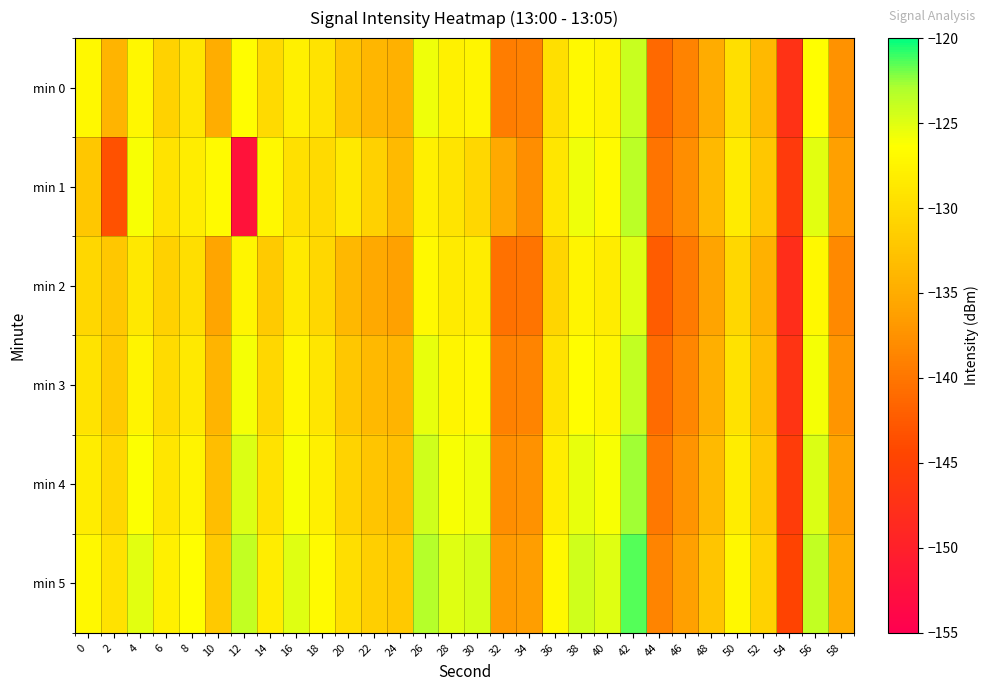

What is the smallest value displayed?

-152.1